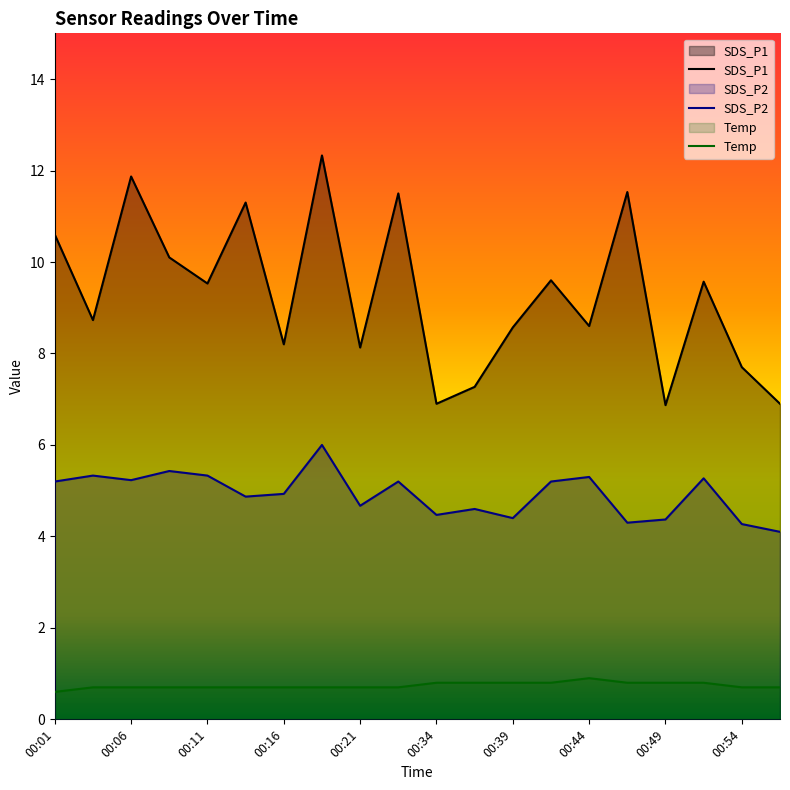

True or false: SDS_P2 and Temp cross at least once.

False